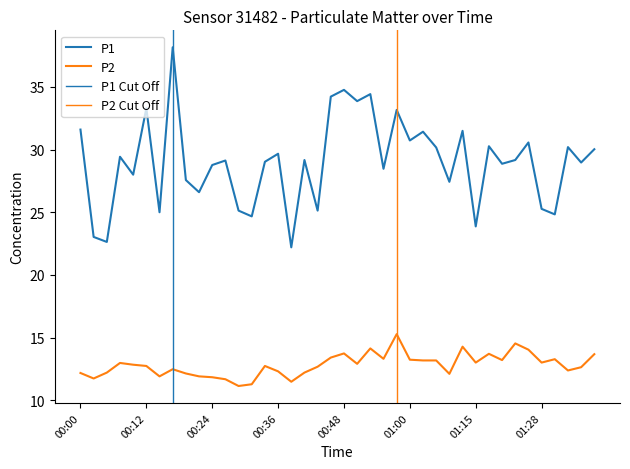

What is the average value of the P2 series?

12.8